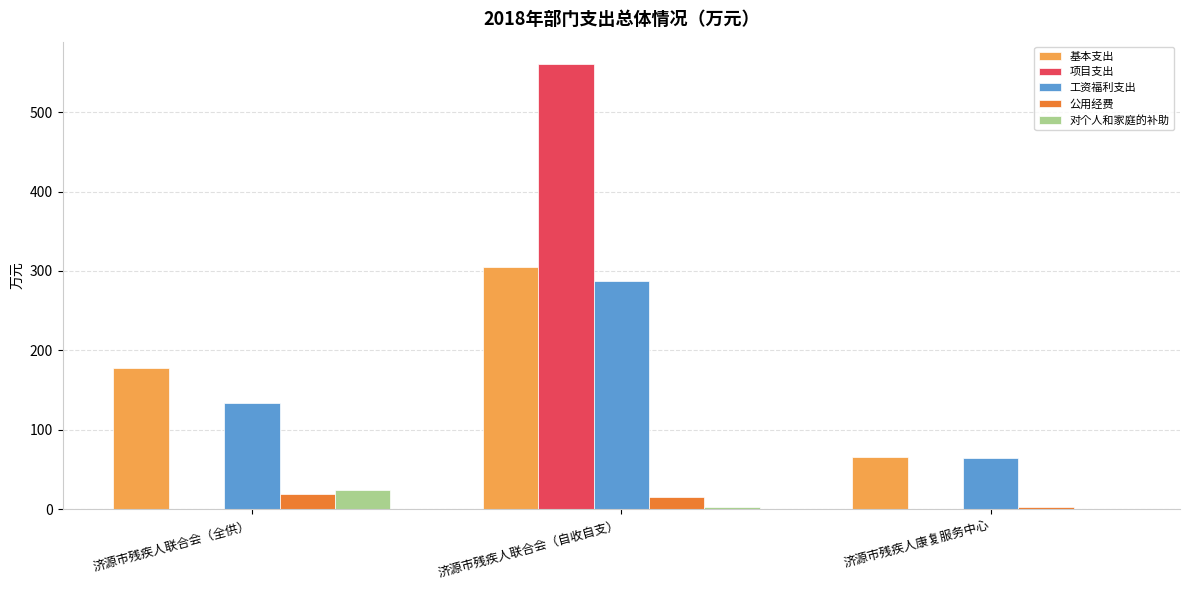

Is the value of 项目支出 at 济源市残疾人联合会（自收自支） greater than the value of 公用经费 at 济源市残疾人联合会（全供）?

Yes